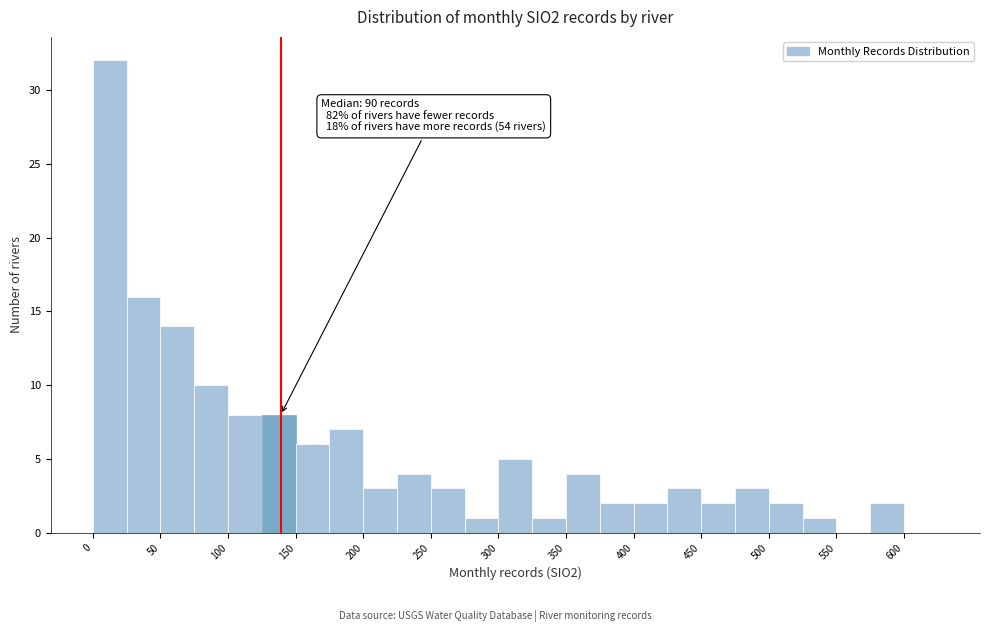

Over which range of the x-axis is the bar tallest?

0 to 25